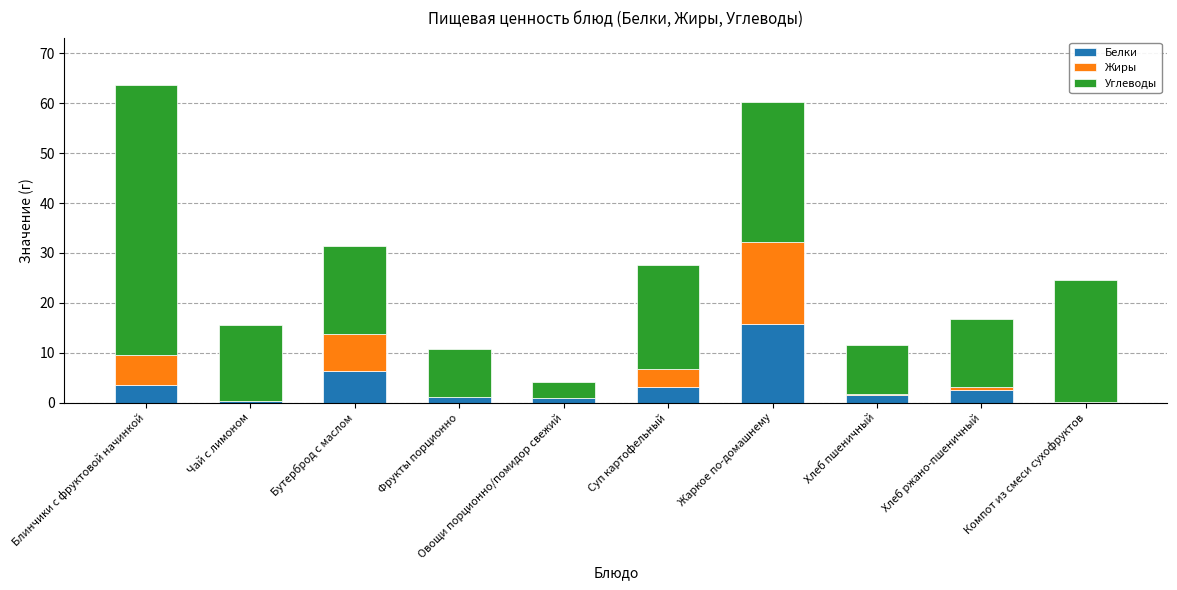

Is it true that Белки equals 3.6 at Блинчики с фруктовой начинкой?

True